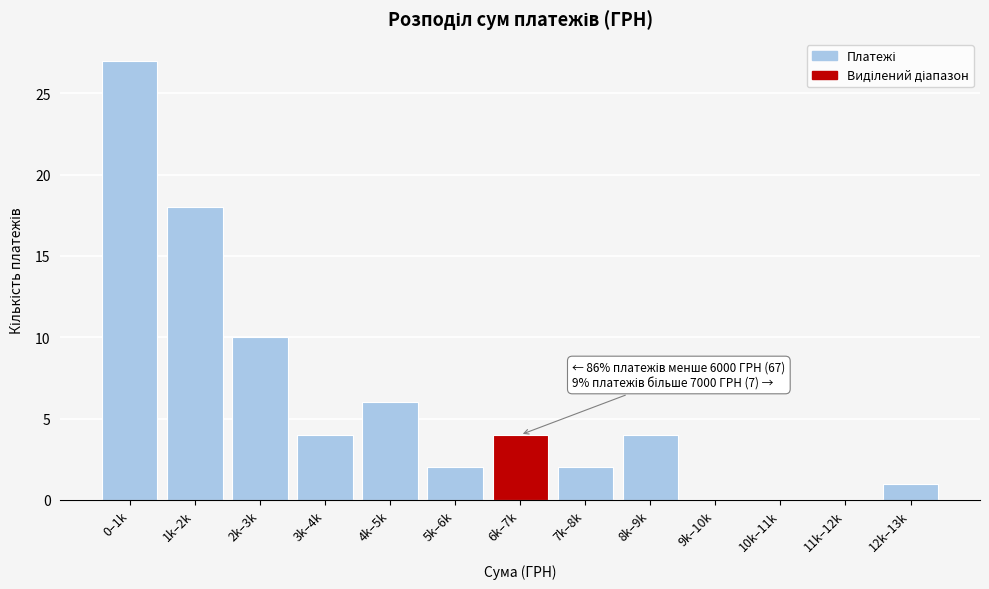

Reading left to right, transcribe all the data shown in this chart.

0–1k=27	1k–2k=18	2k–3k=10	3k–4k=4	4k–5k=6	5k–6k=2	6k–7k=4	7k–8k=2	8k–9k=4	9k–10k=0	10k–11k=0	11k–12k=0	12k–13k=1